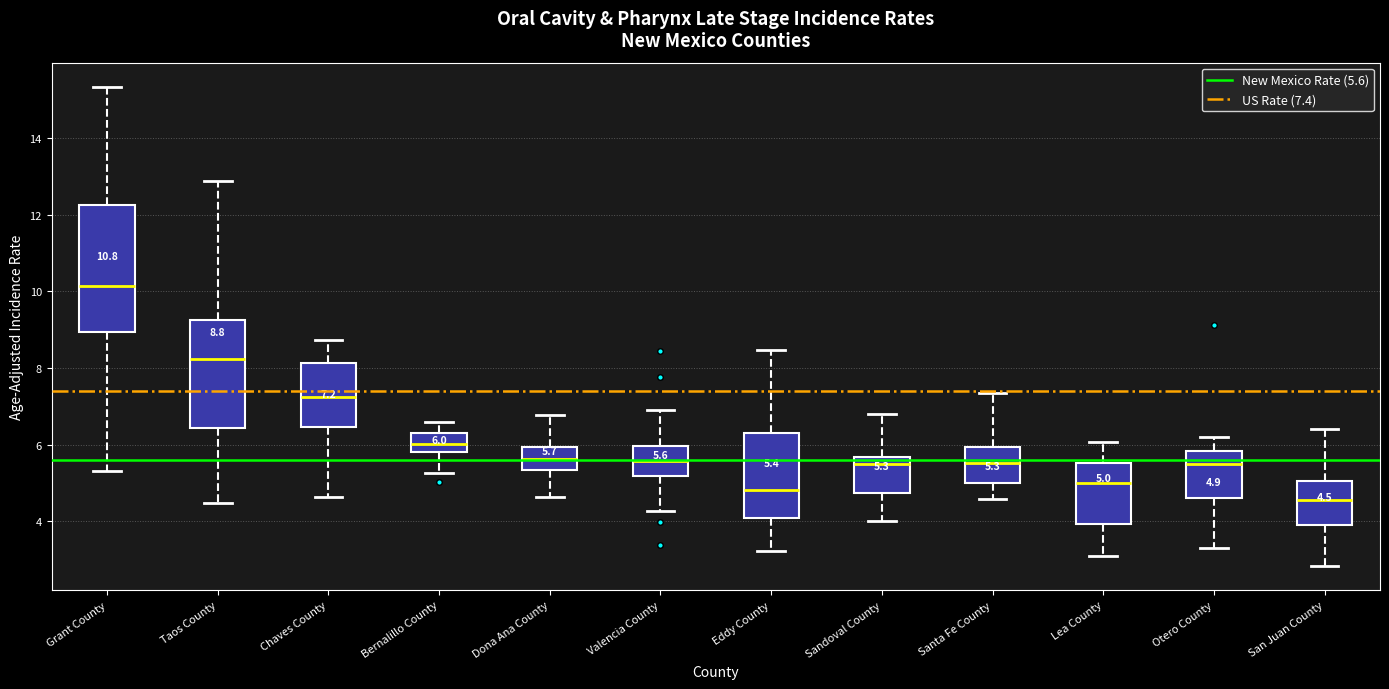

Comparing the boxes themselves (not the whiskers), which one is the tallest?

Grant County